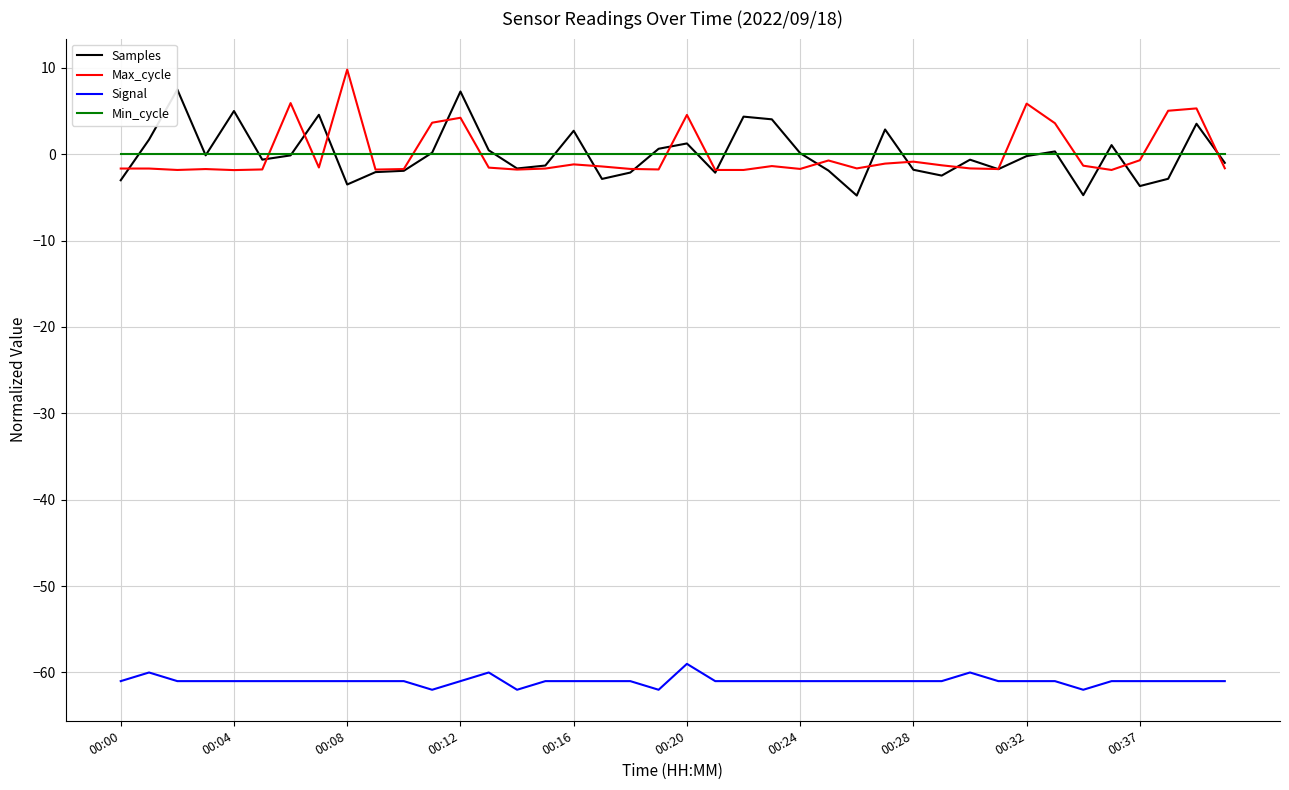

Rank the series by their maximum value, from lowest to highest.

Signal, Min_cycle, Samples, Max_cycle